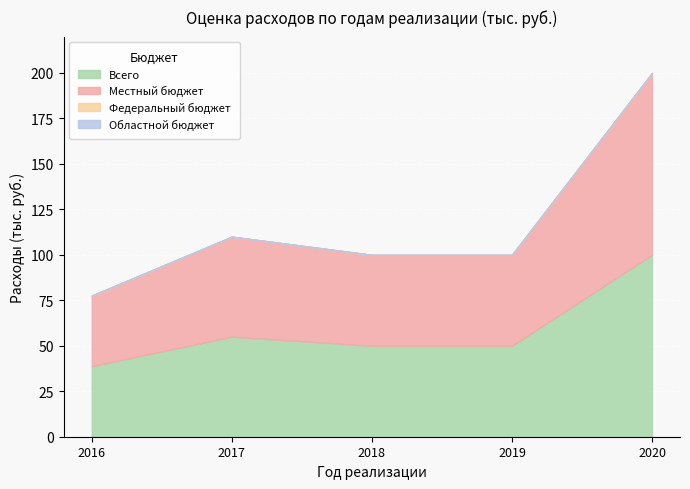

List the series in order of their peak value, highest first.

Всего, Местный бюджет, Федеральный бюджет, Областной бюджет